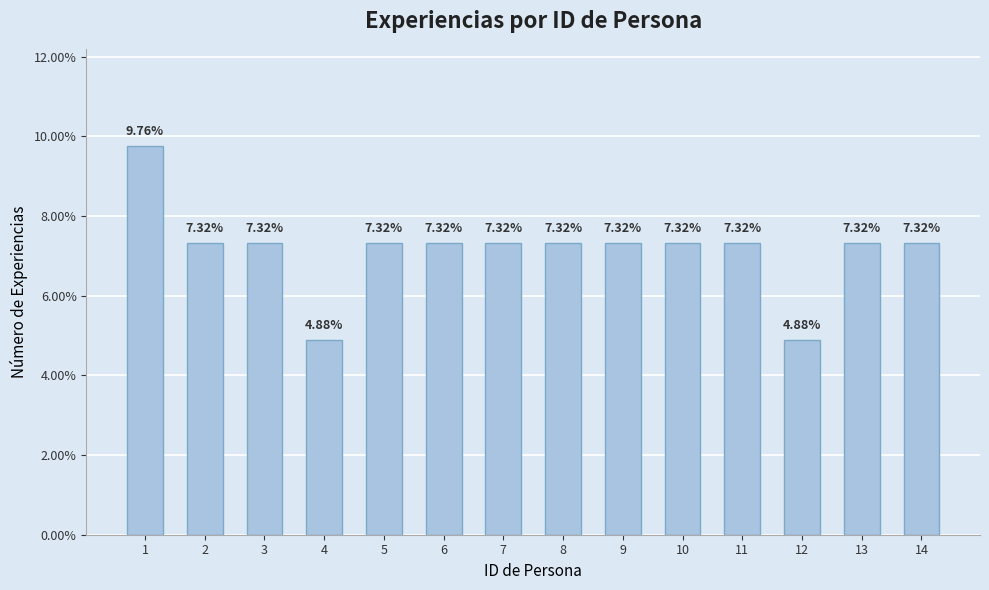

Is it true that the value at 11 is 0.1?

True